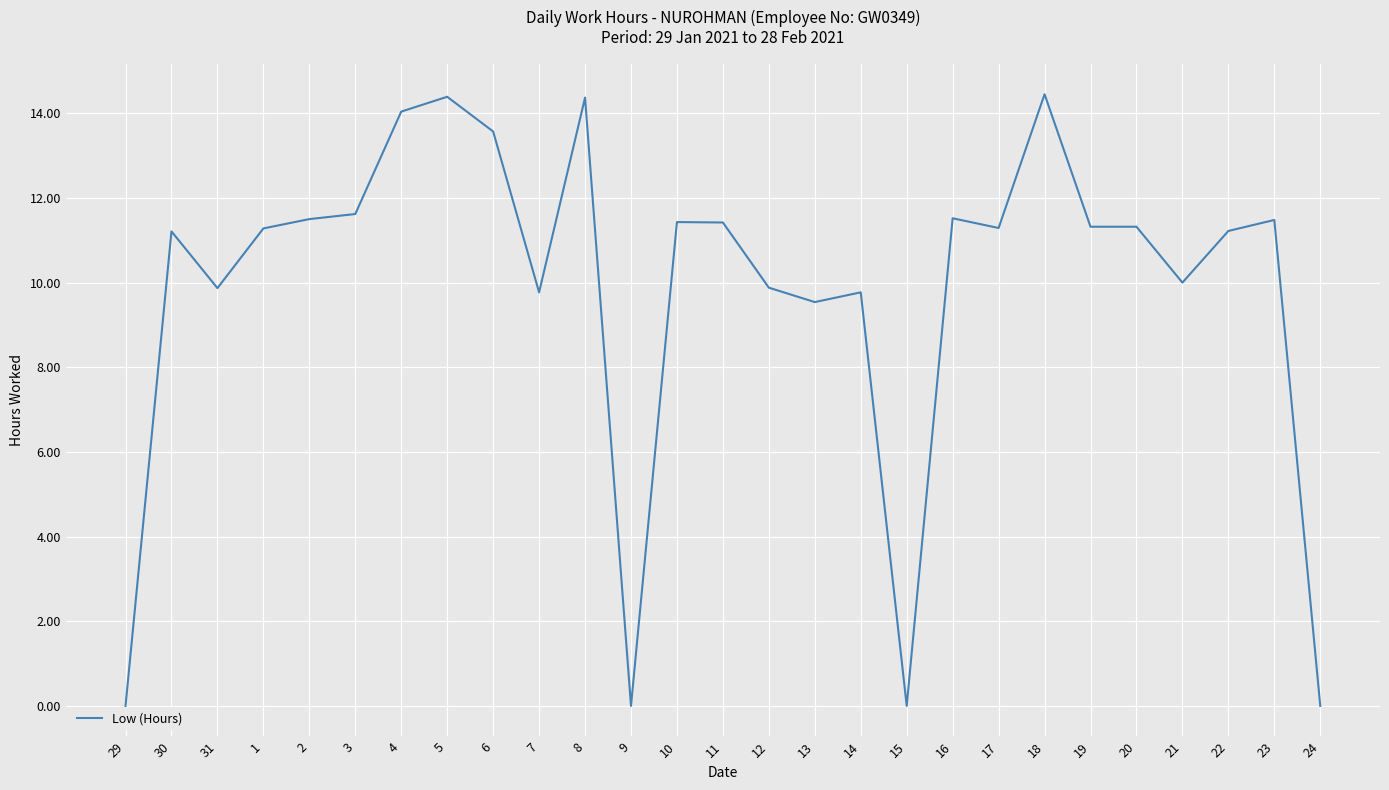

At which label does the data first exceed 11?

30